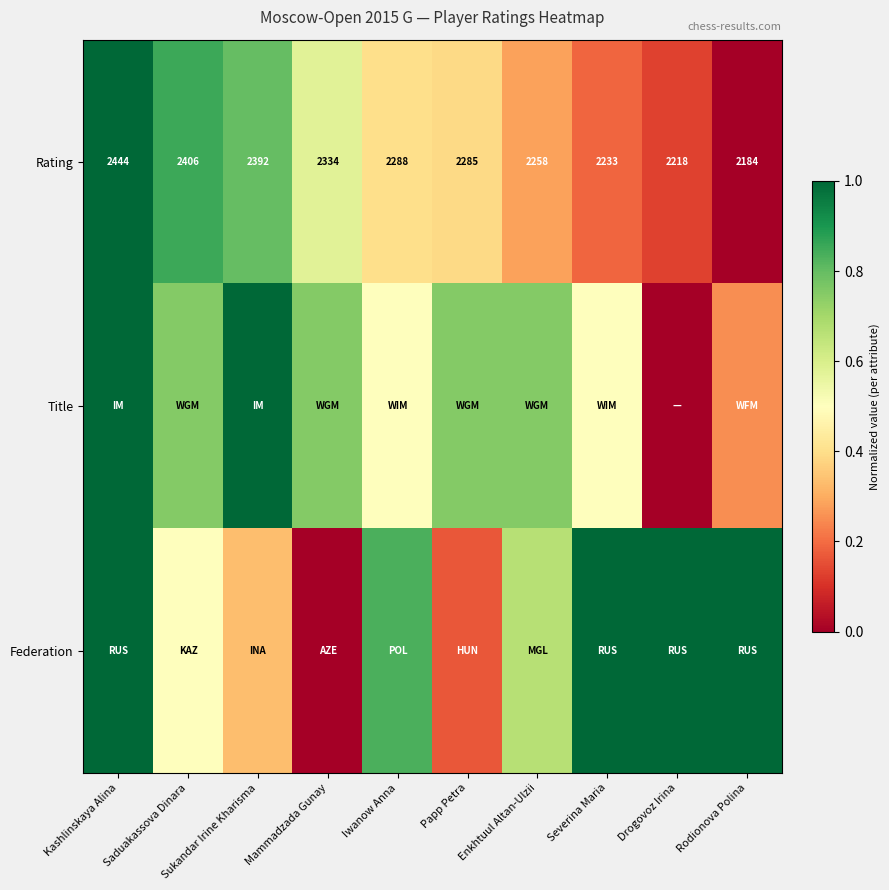

At how many categories does at least one series exceed 0?

10